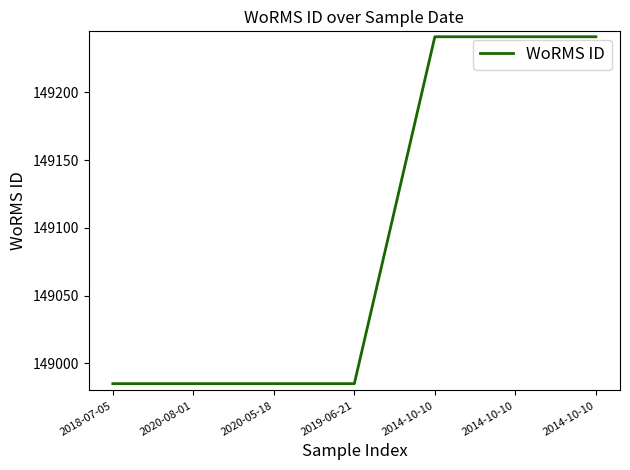

Does the chart have visible grid lines?

No